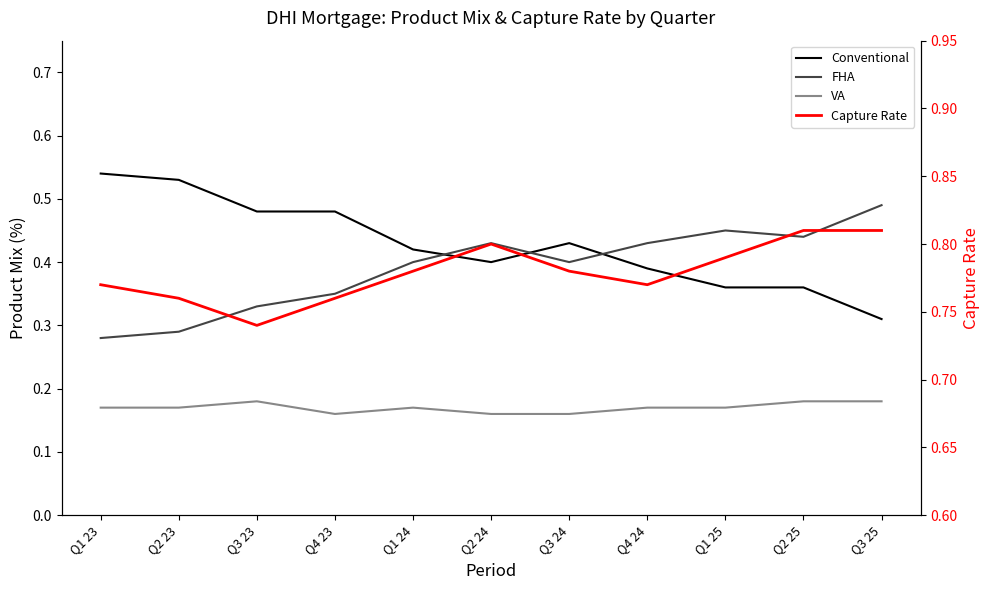

The value of Conventional at Q4 24 is 0.4. True or false?

True